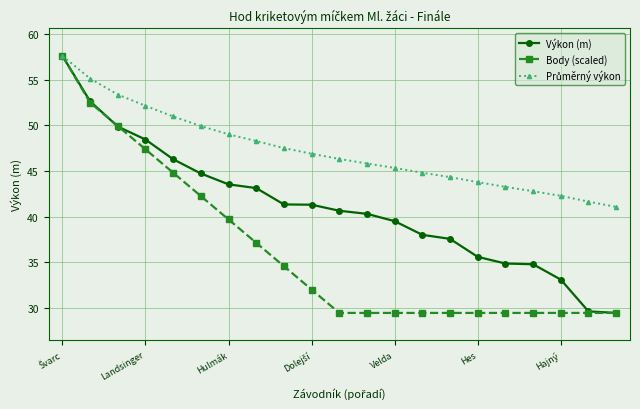

What is the smallest value displayed?

29.5